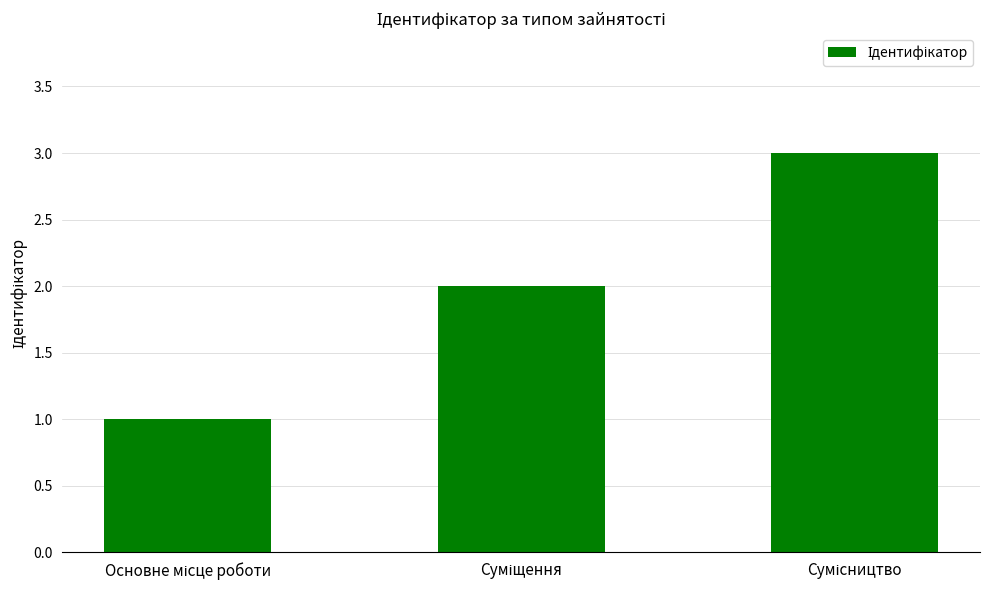

What is the sum of all values?

6